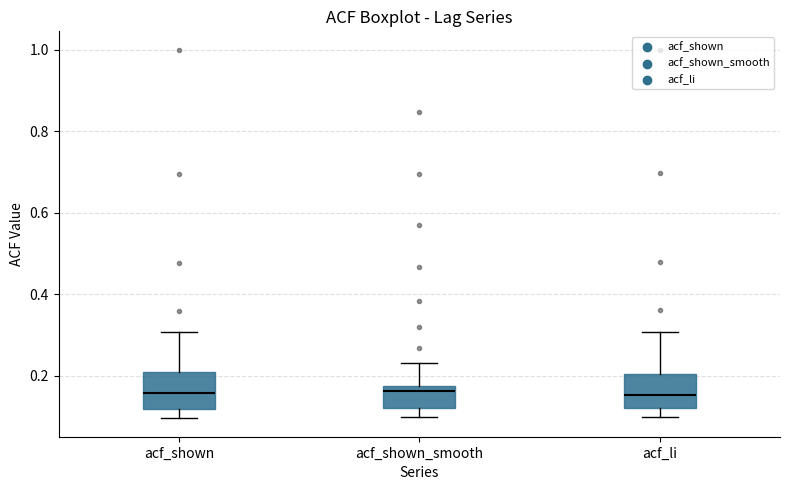

Where is the lower edge of the box for acf_li on the y-axis? The values are not printed on the chart, so give them approximately, as read against the axis.

0.12